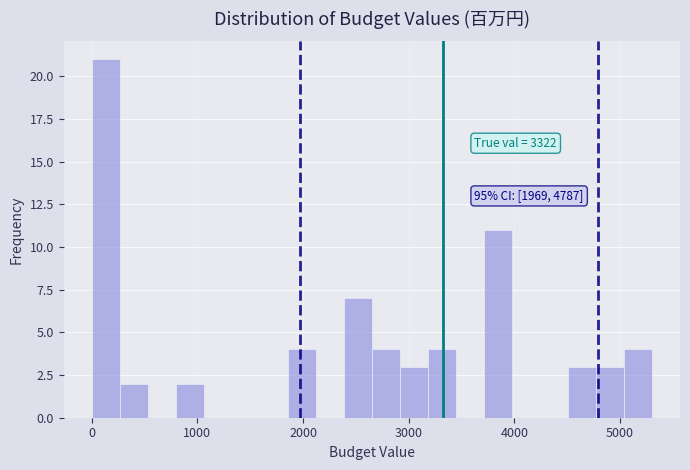

Around what value on the x-axis is the tallest bar? Give the approximate position of its centre, as read against the axis.

100